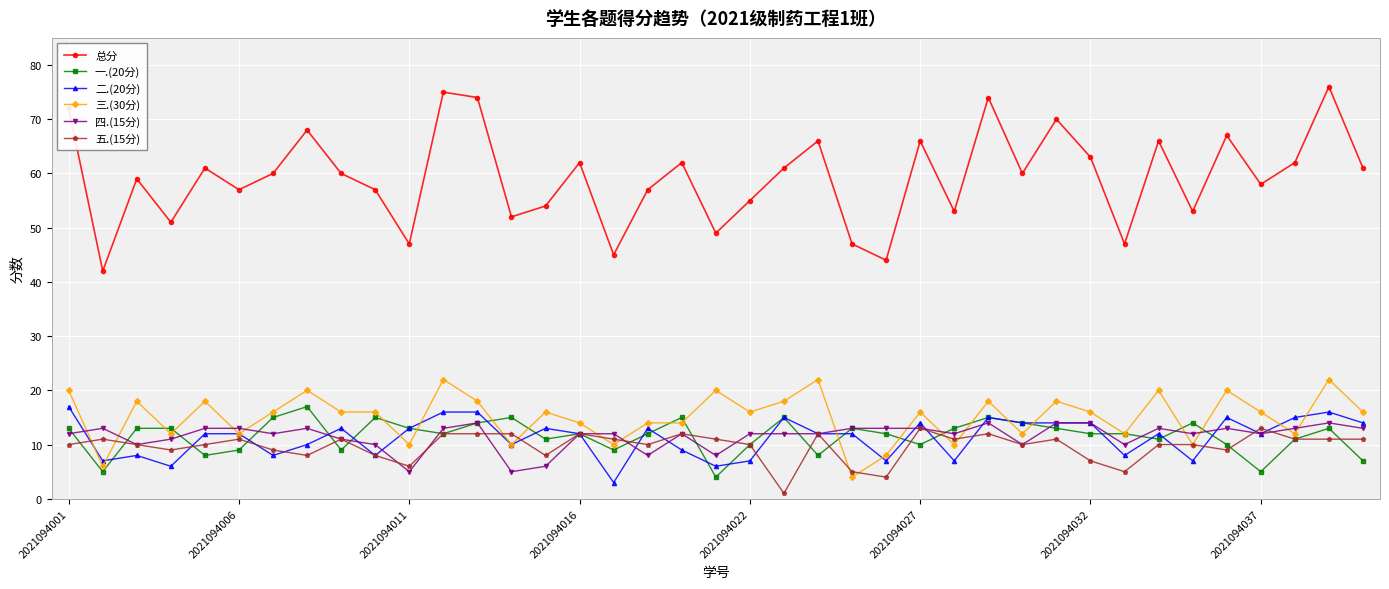

What is the difference between the maximum and minimum values in the 总分 series?

34